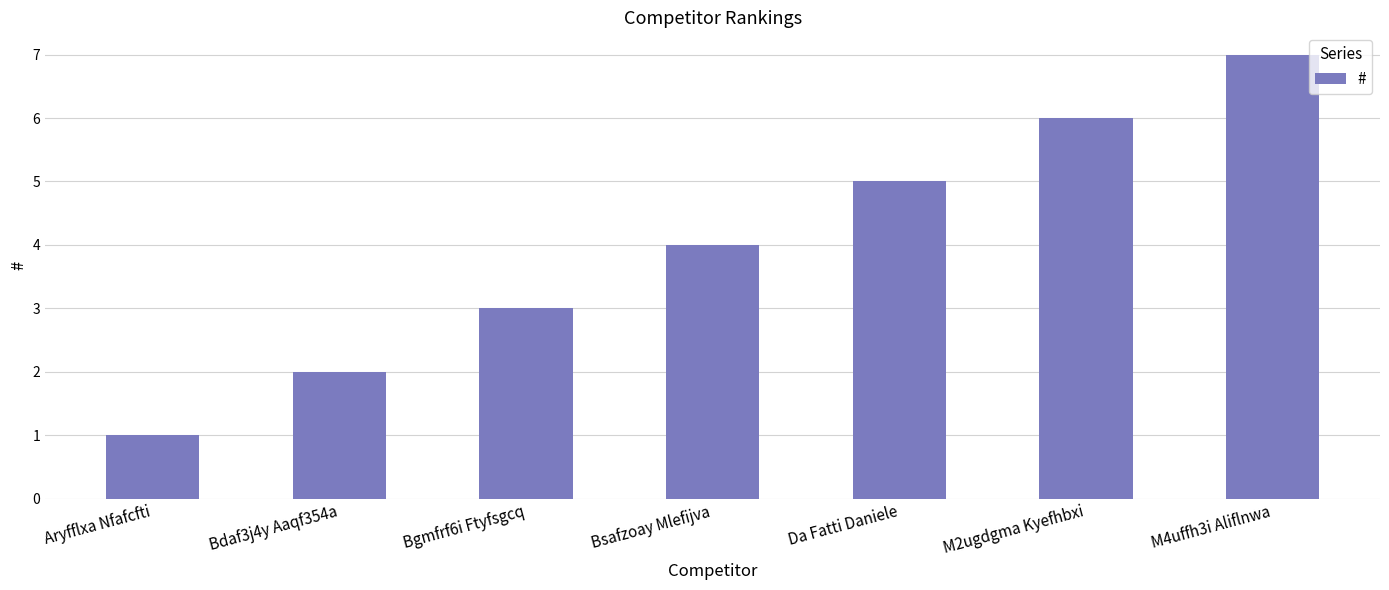

Which has a higher value, M4uffh3i Aliflnwa or M2ugdgma Kyefhbxi?

M4uffh3i Aliflnwa